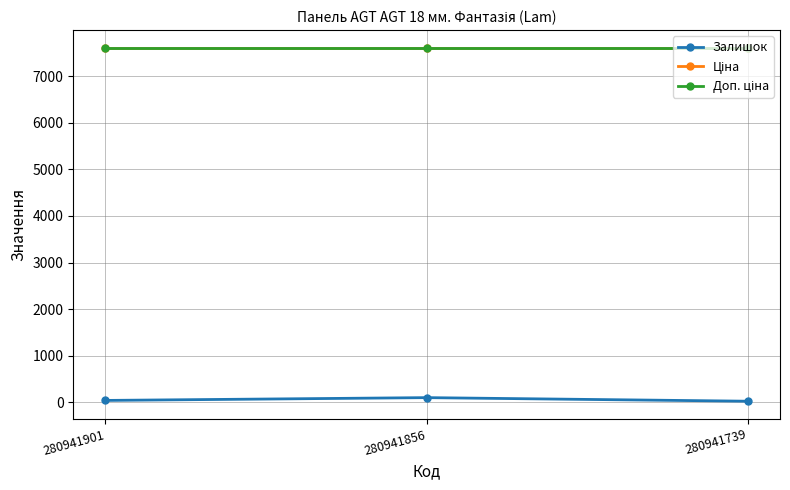

What is the smallest value displayed?

24.0